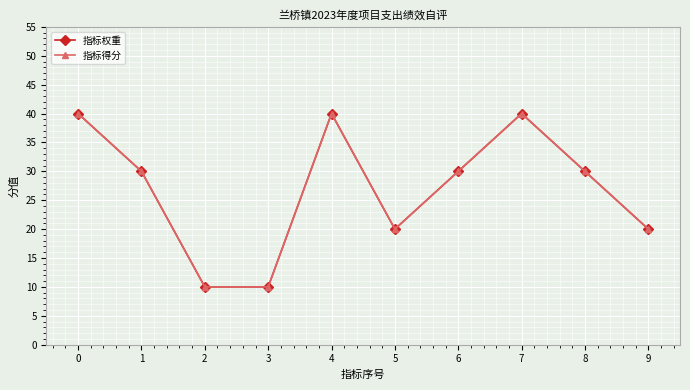

Is it true that 指标得分 equals 30 at 6?

True